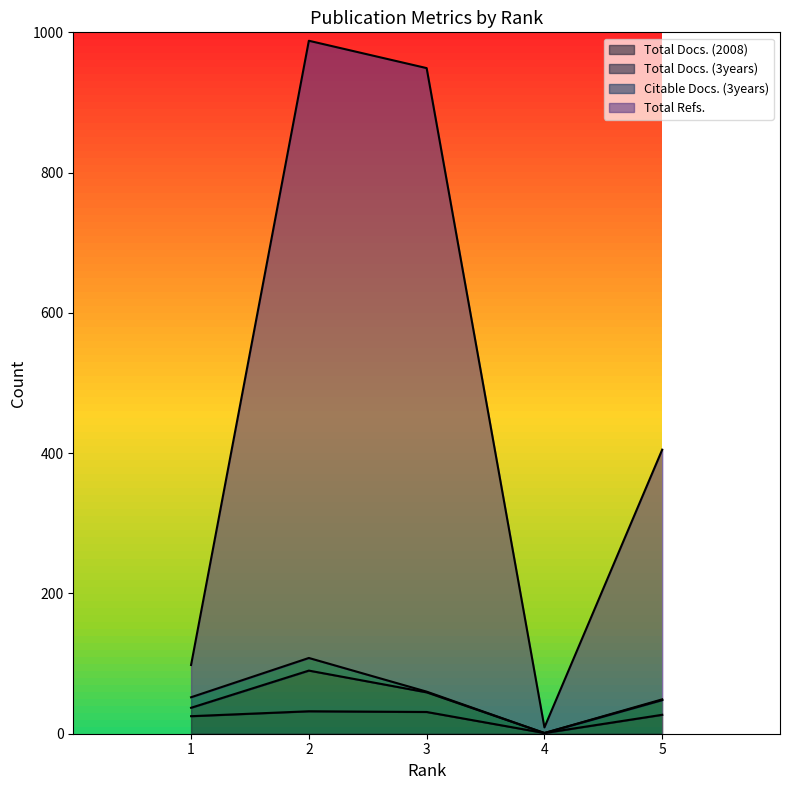

True or false: Total Docs. (2008) has a value of 31 at 3.

True